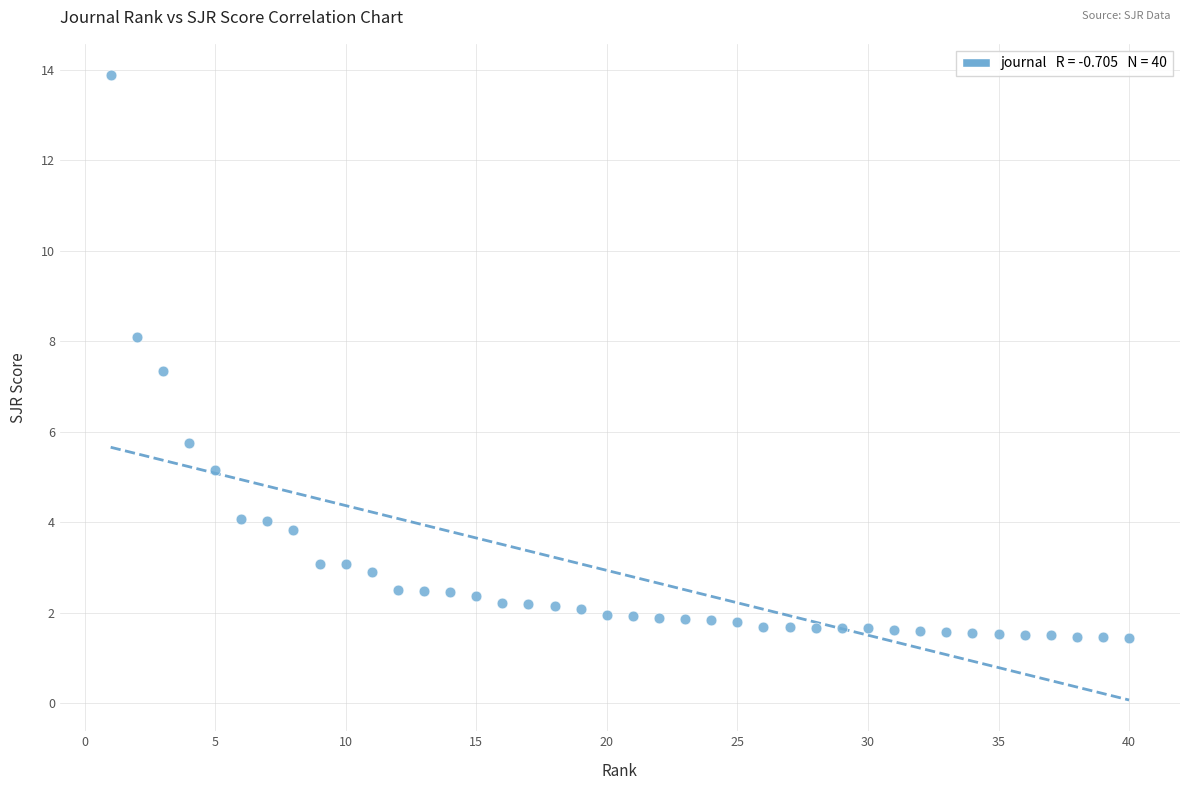

What Y value in the scatter plot is closest to 7?

7.4